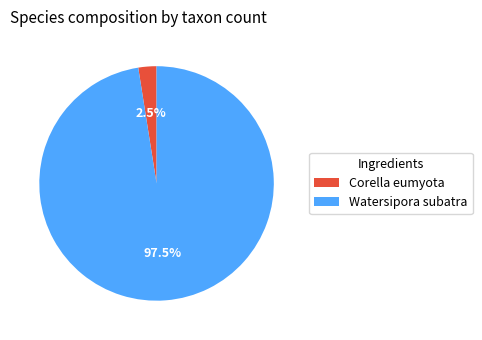

Approximately how many times larger is the value at Watersipora subatra compared to Corella eumyota?

39.0